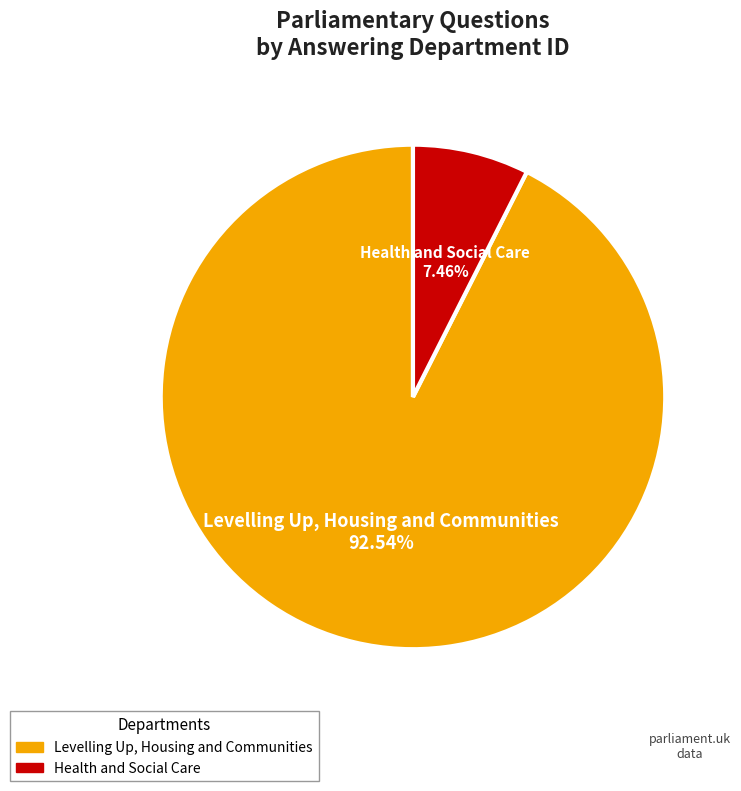

Is it true that Levelling Up, Housing and Communities is 93% of the pie?

True